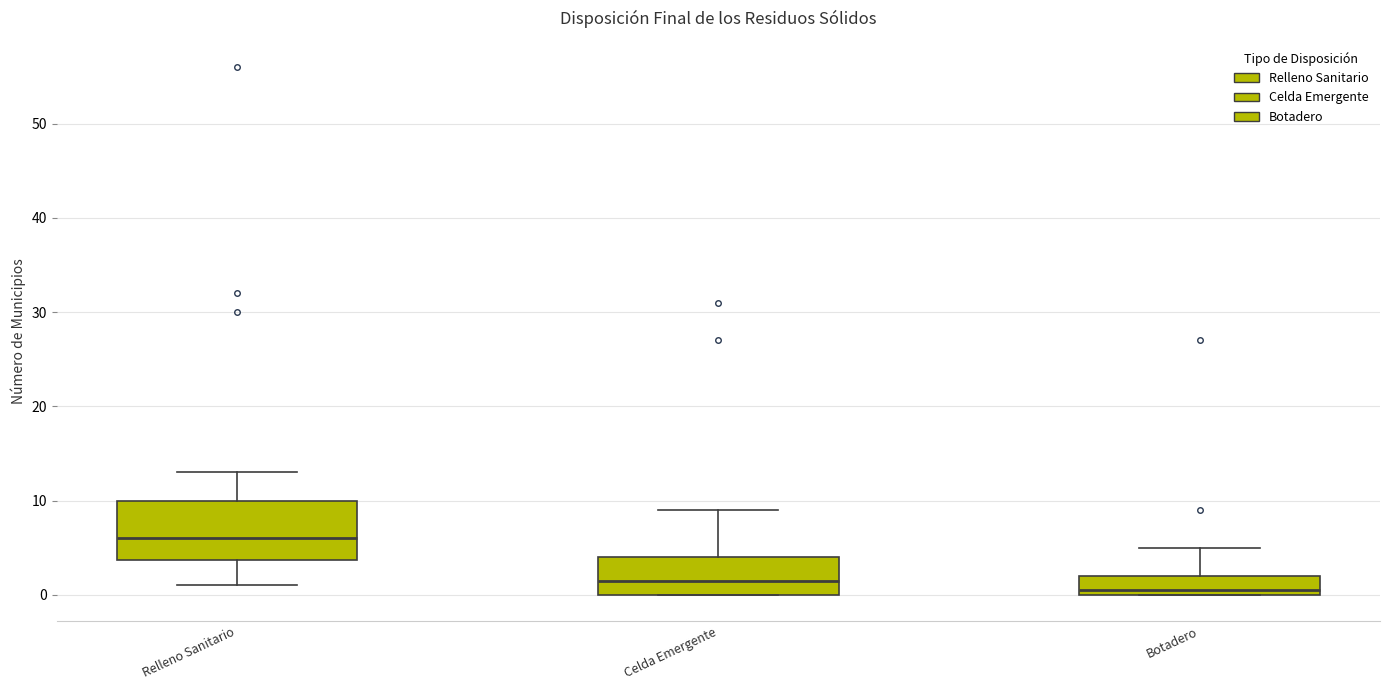

Comparing the boxes themselves (not the whiskers), which one is the tallest?

Relleno Sanitario